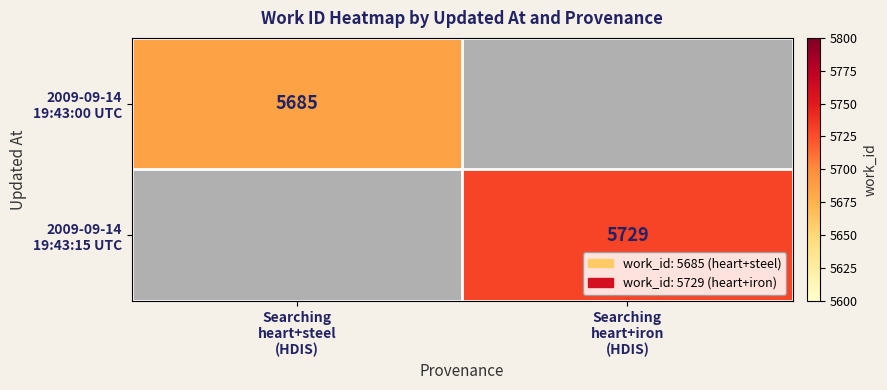

The 2009-09-14 19:43:00 UTC series shows 3938.4 at Searching heart+steel (HDIS). True or false?

False